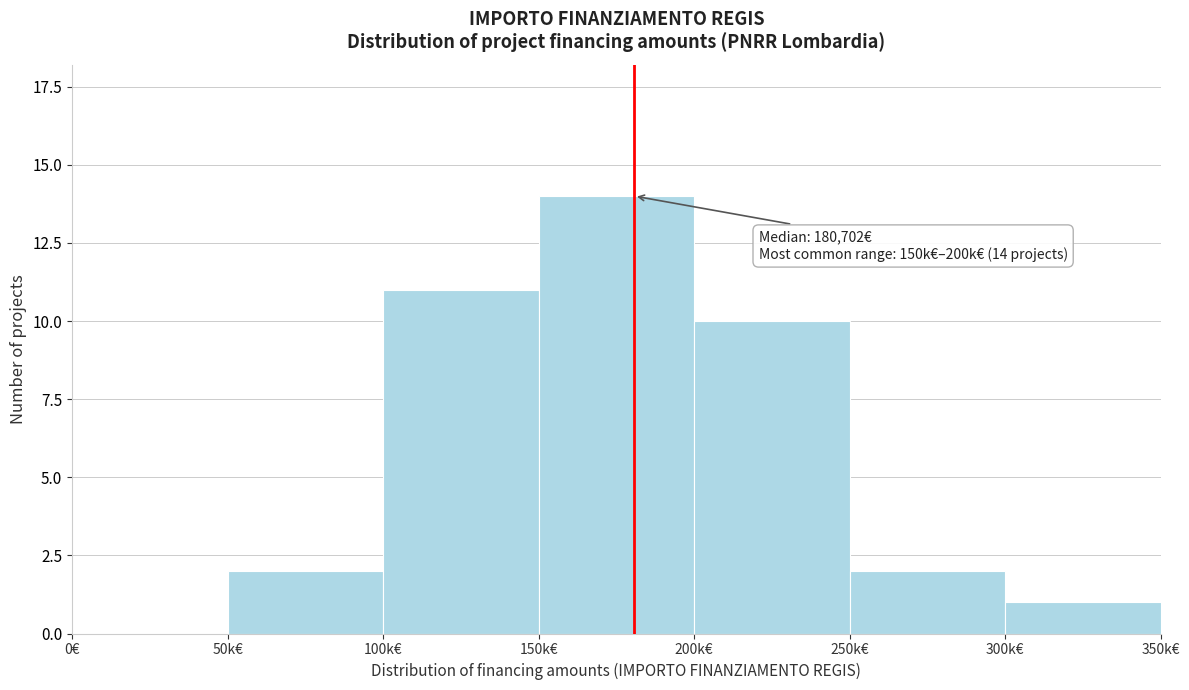

Reading right to left, what are all the values shown in this chart?

300k€=1	250k€=2	200k€=10	150k€=14	100k€=11	50k€=2	0€=0